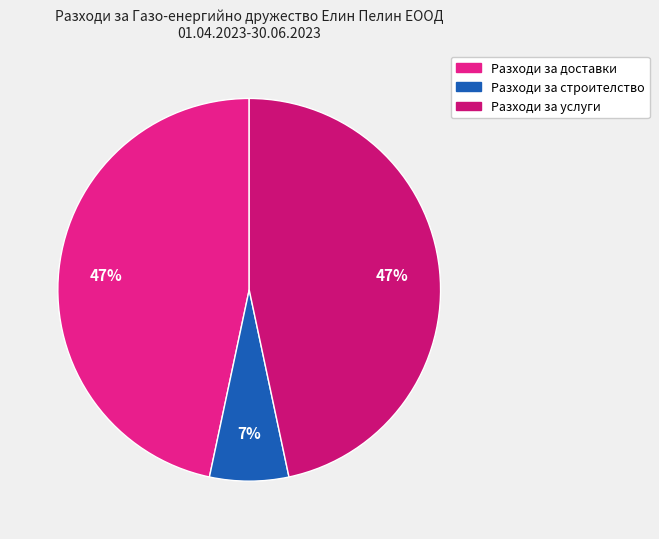

To the nearest percent, what is the difference between the Разходи за строителство and Разходи за услуги slice percentages?

40%